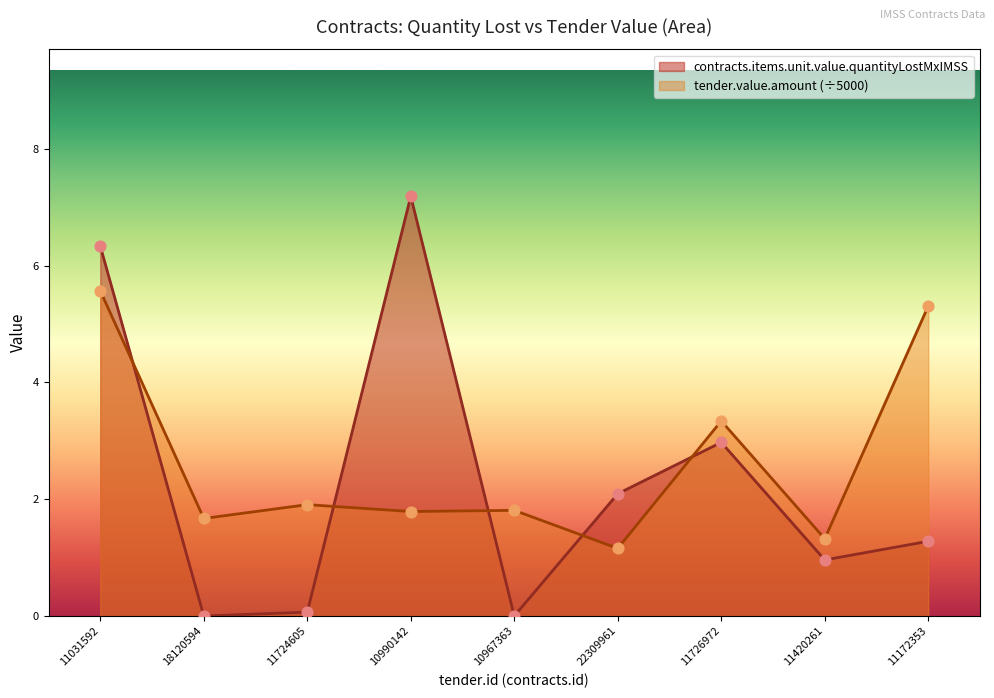

At which category is the sum across all series the highest?

11031592